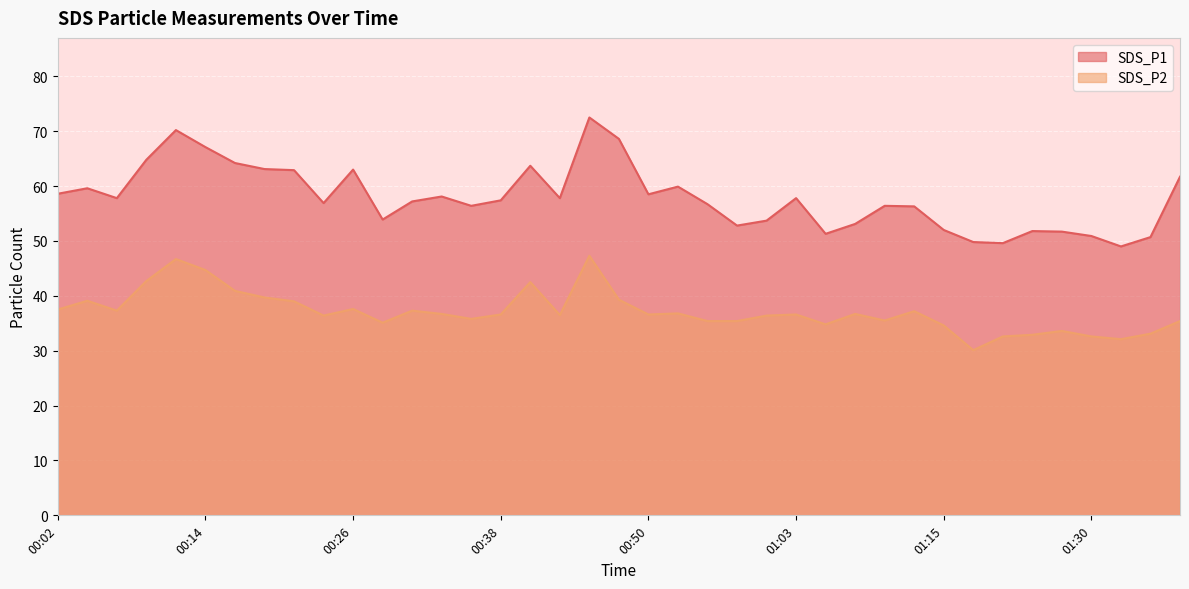

Rank the series at 01:08 from highest to lowest value.

SDS_P1, SDS_P2